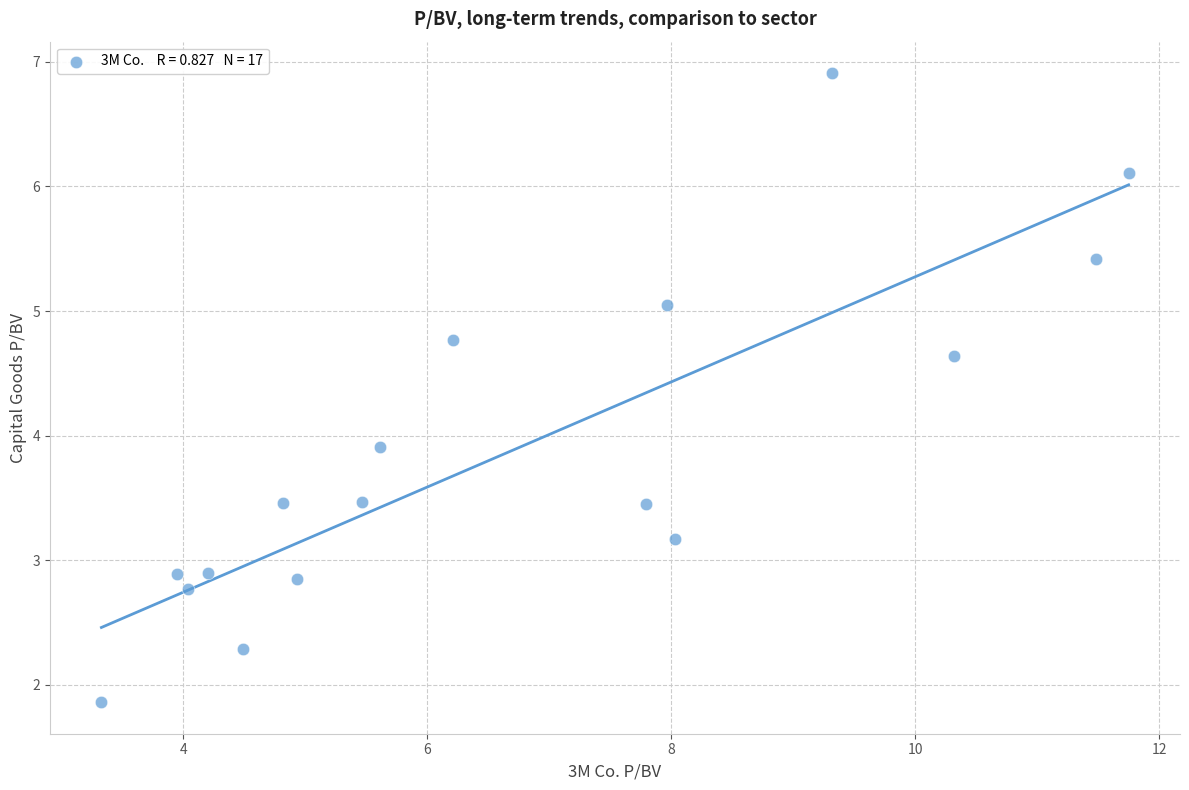

What is the range of X values (max minus min)?

8.4